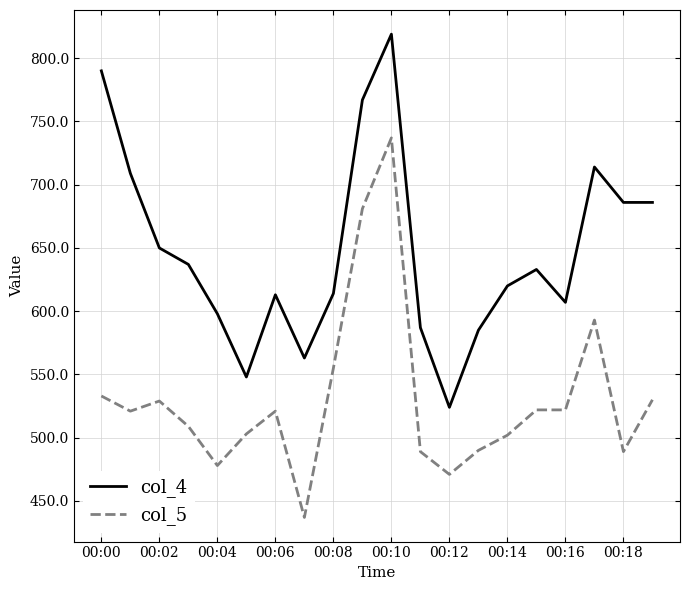

List the series in order of their peak value, lowest first.

col_5, col_4